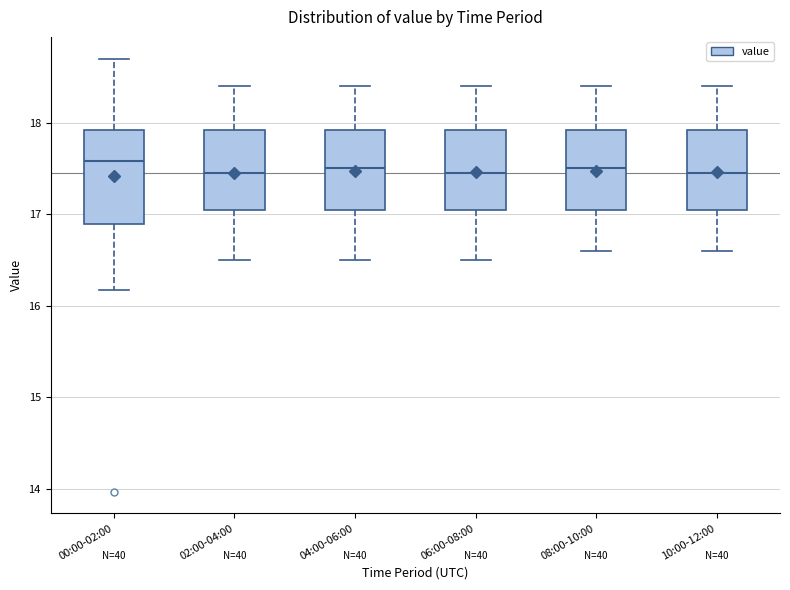

Reading left to right, read every box against the y-axis: the position of its median line, the range the box covers, and the ends of its whiskers. The values are not printed on the chart, so give them approximately, as read against the axis.

00:00-02:00: median 17.6, box 16.9 to 17.9, whiskers 16.2 to 18.7
02:00-04:00: median 17.5, box 17.1 to 17.9, whiskers 16.5 to 18.4
04:00-06:00: median 17.5, box 17.1 to 17.9, whiskers 16.5 to 18.4
06:00-08:00: median 17.5, box 17.1 to 17.9, whiskers 16.5 to 18.4
08:00-10:00: median 17.5, box 17.1 to 17.9, whiskers 16.6 to 18.4
10:00-12:00: median 17.5, box 17.1 to 17.9, whiskers 16.6 to 18.4